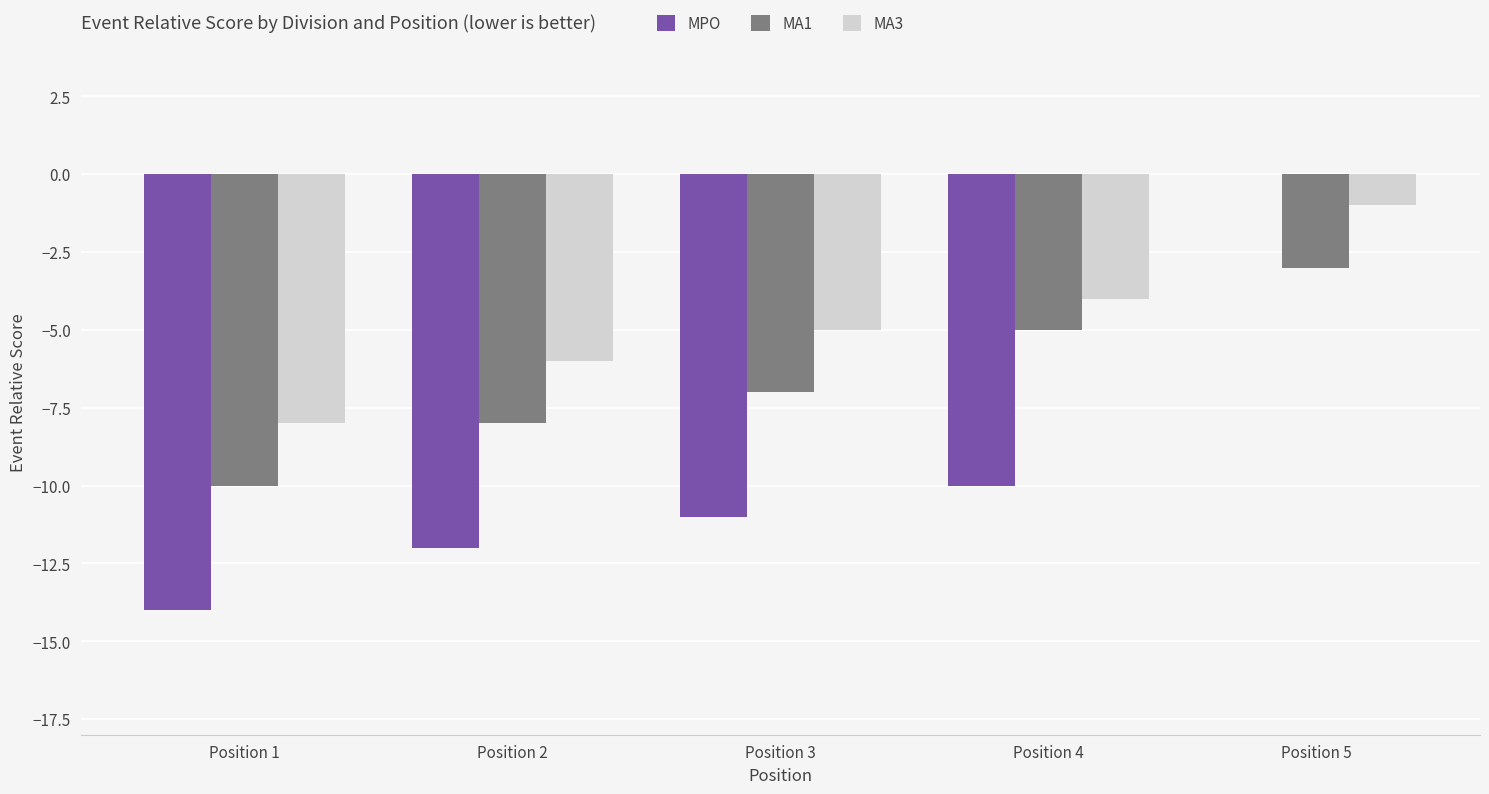

What is the sum of all MA1 values?

-33